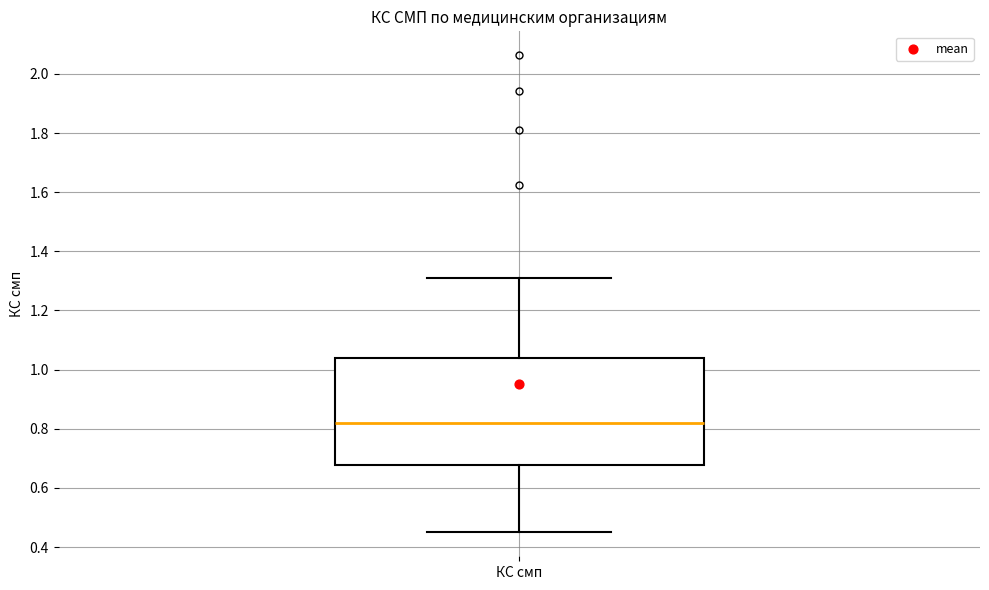

Read this box plot against the y-axis: the position of the median line, the range covered by the box, and the ends of both whiskers. The values are not printed on the chart, so give them approximately, as read against the axis.

median 0.82, box 0.68 to 1.04, whiskers 0.44 to 1.30